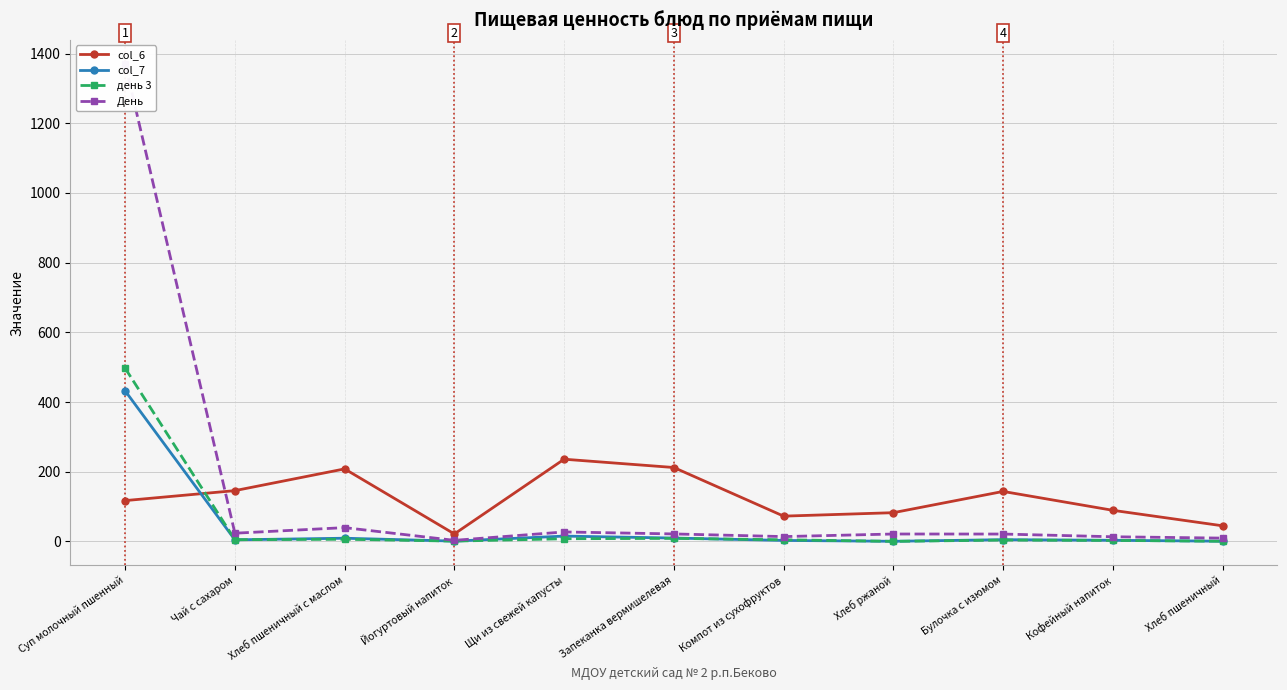

Is it true that col_6 equals 44.6 at Хлеб пшеничный?

True